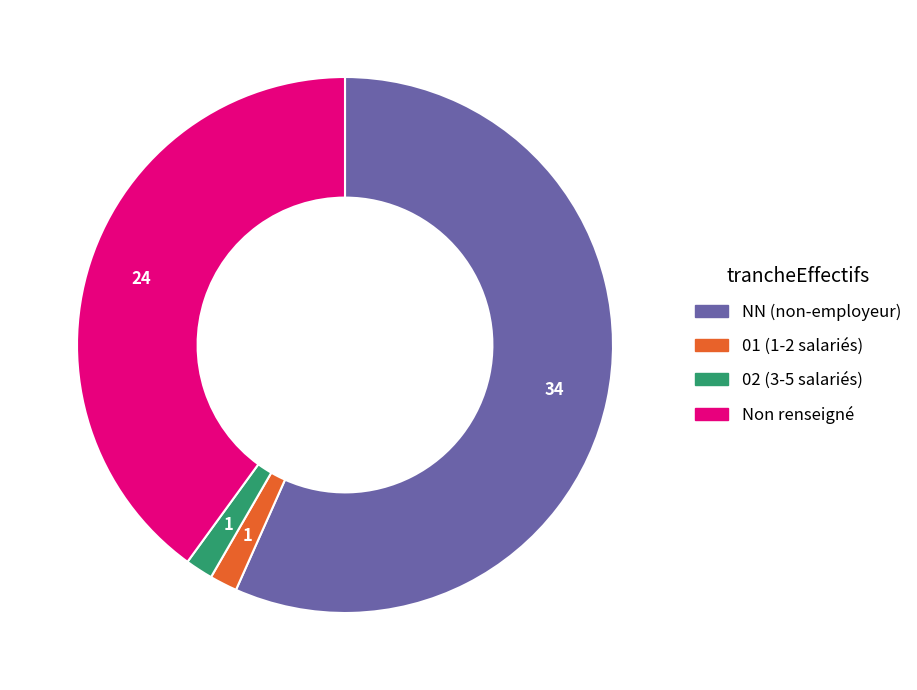

How many segments does this pie chart have?

4